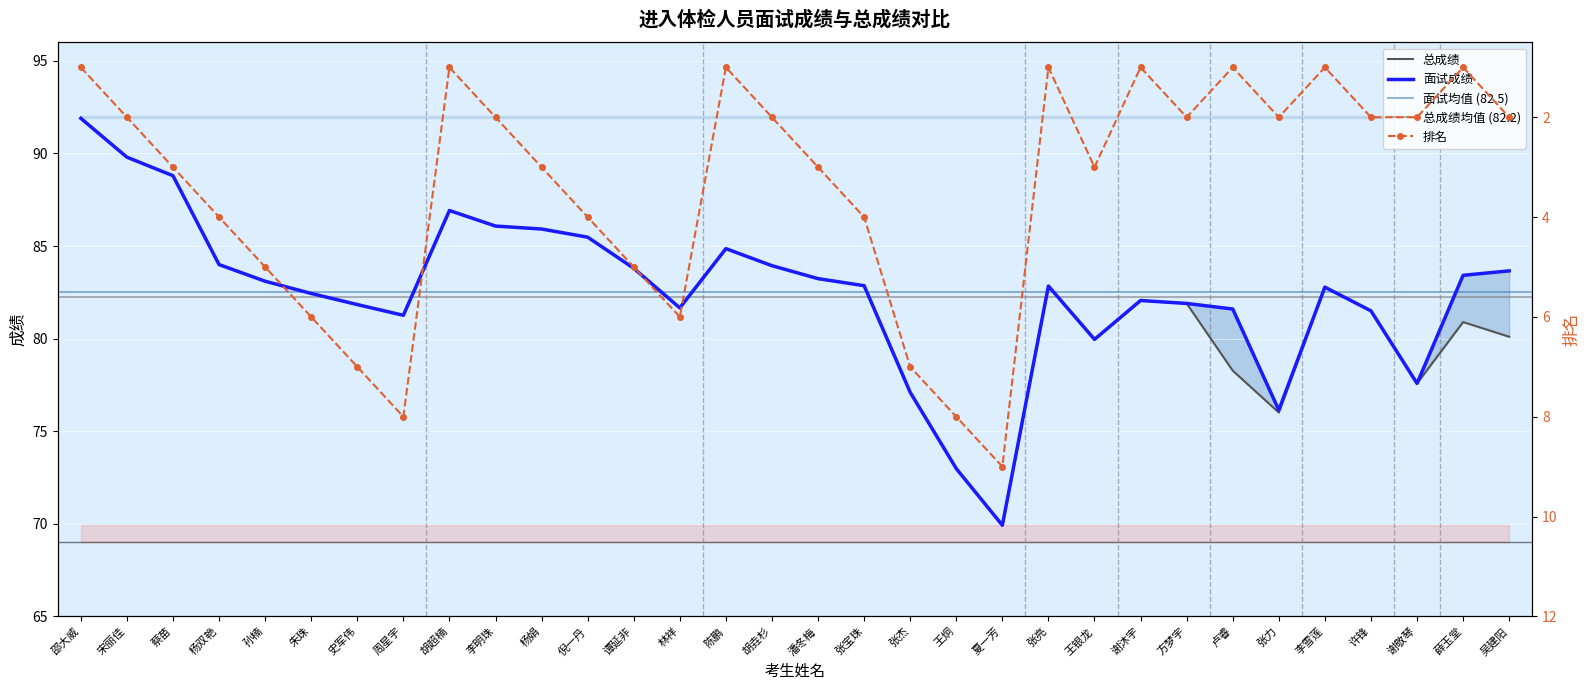

Reading left to right, extract all data points from this chart.

面试成绩: 91.9	89.8	88.8	84.0	83.1	82.4	81.8	81.3	86.9	86.1	85.9	85.5	83.8	81.7	84.9	83.9	83.2	82.9	77.1	73.0	69.9	82.8	80.0	82.1	81.9	81.6	76.1	82.8	81.5	77.6	83.4	83.7
总成绩: 91.9	89.8	88.8	84.0	83.1	82.4	81.8	81.3	86.9	86.1	85.9	85.5	83.8	81.7	84.9	83.9	83.2	82.9	77.1	73.0	69.9	82.8	80.0	82.1	81.9	78.3	76.0	82.8	81.5	77.6	80.9	80.1
排名: 1.0	2.0	3.0	4.0	5.0	6.0	7.0	8.0	1.0	2.0	3.0	4.0	5.0	6.0	1.0	2.0	3.0	4.0	7.0	8.0	9.0	1.0	3.0	1.0	2.0	1.0	2.0	1.0	2.0	2.0	1.0	2.0